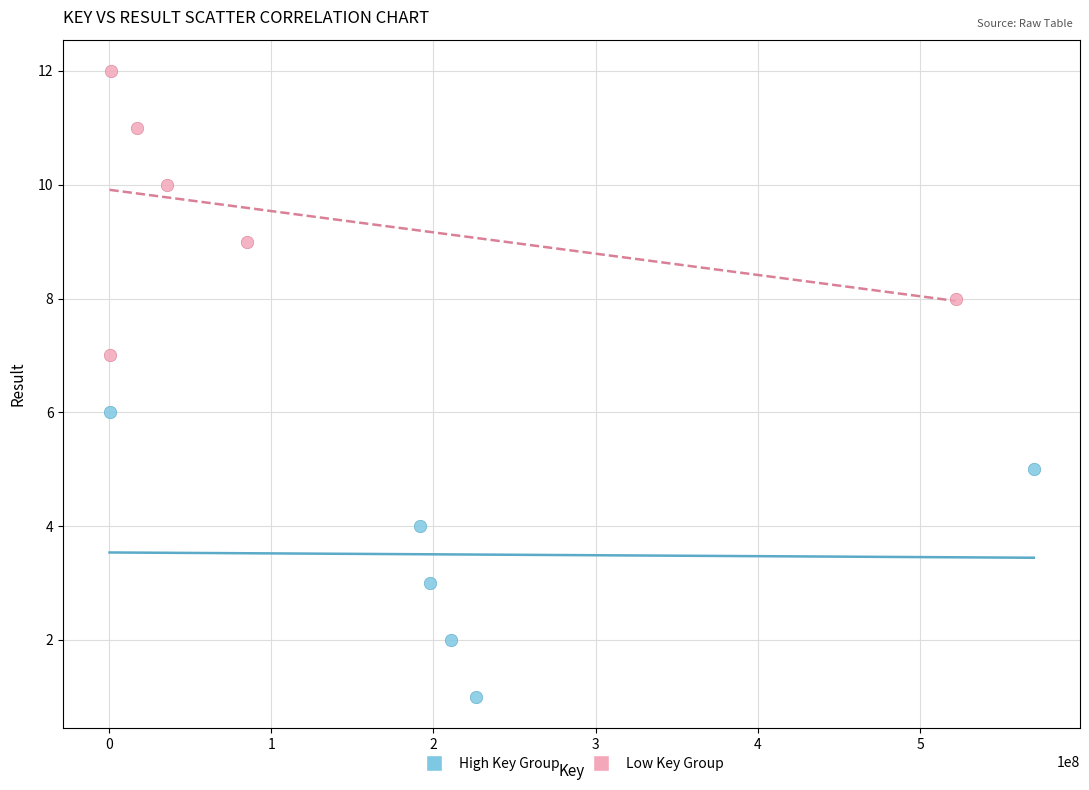

Which series contains the highest Y value?

Low Key Group